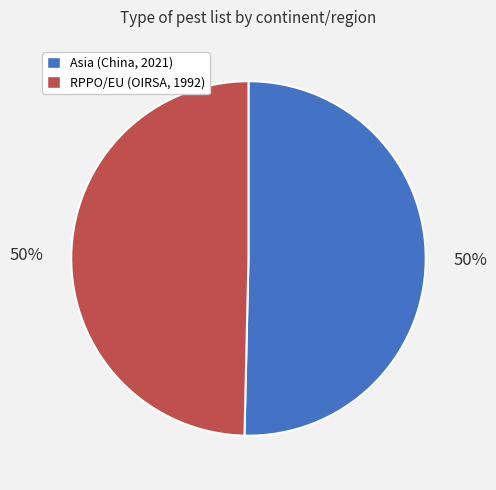

Approximately how many times larger is the value at RPPO/EU (OIRSA, 1992) compared to Asia (China, 2021)?

1.0